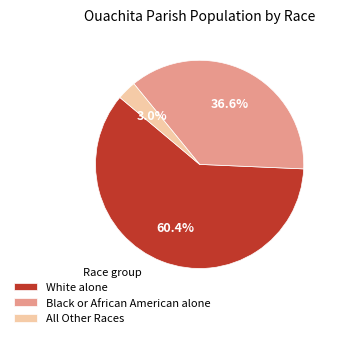

What is the largest slice in the pie chart?

White alone